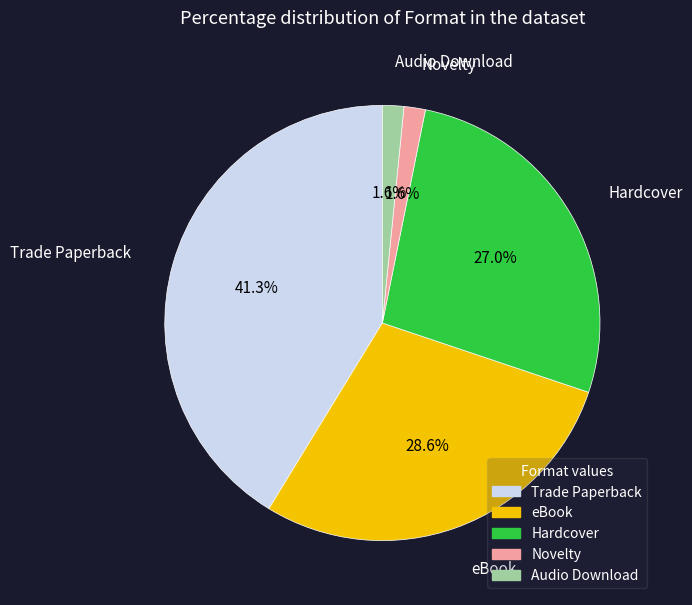

Is it true that Hardcover is 15% of the pie?

False